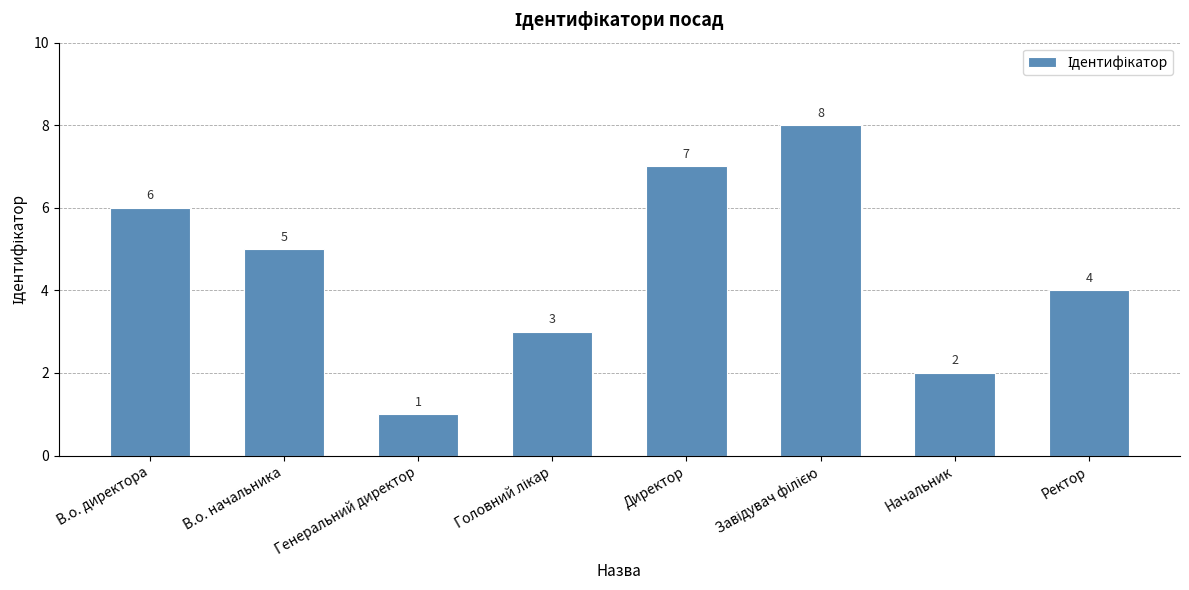

What is the label of the 3rd bar from the left?

Генеральний директор